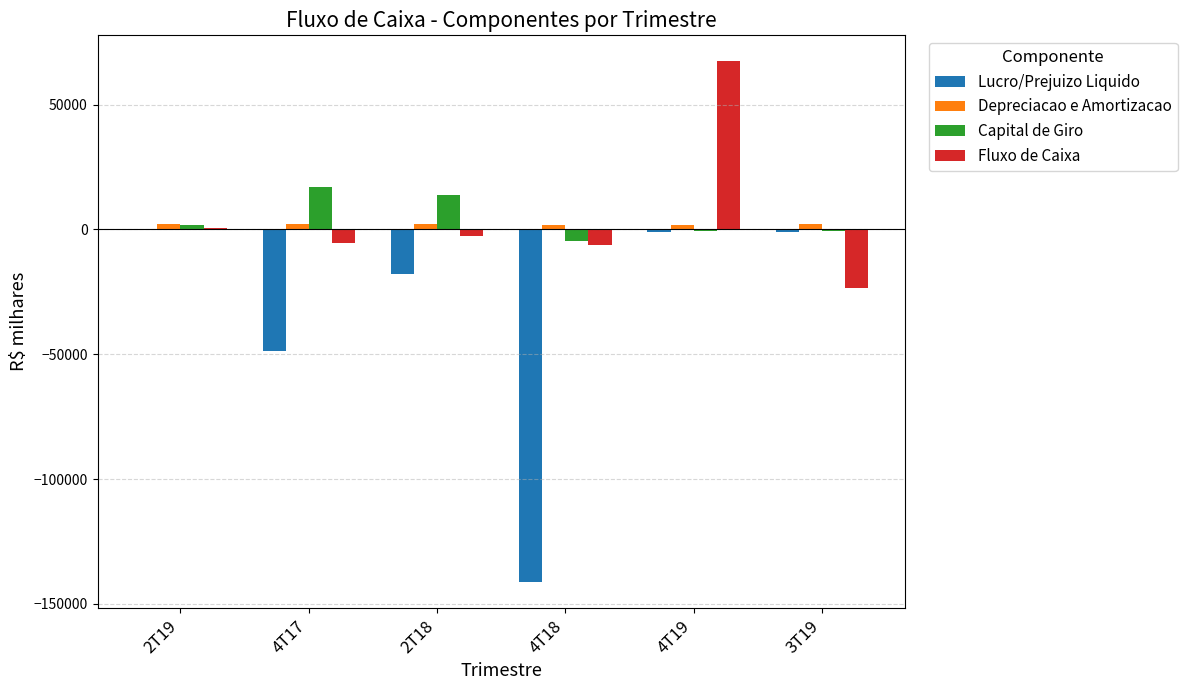

What is the maximum value for Fluxo de Caixa?

67326.0